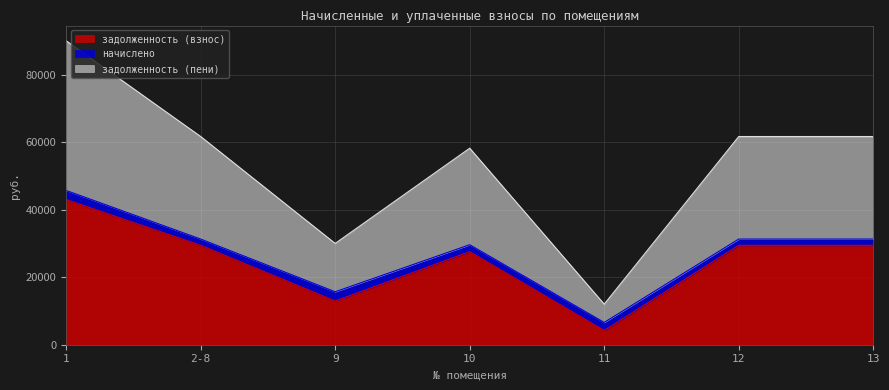

What is the difference between the maximum and minimum values in the задолженность (взнос) series?

38773.3